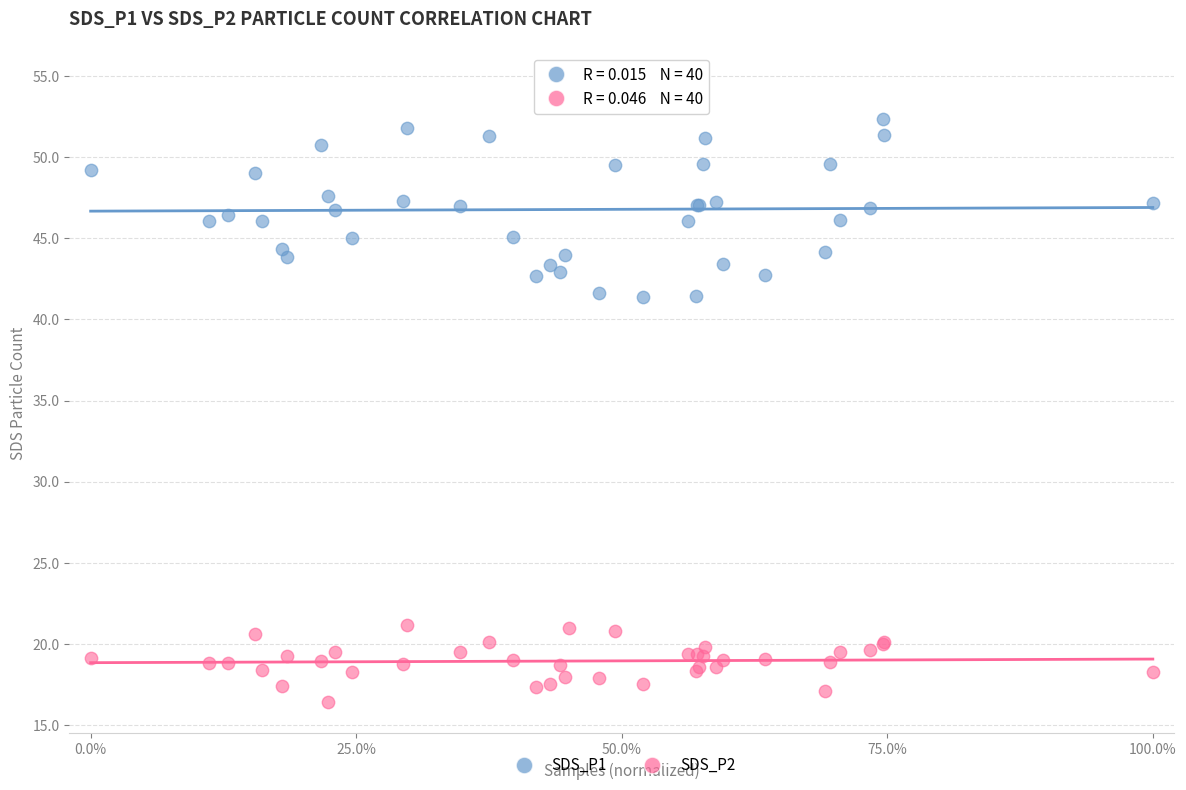

Which series reaches the minimum Y coordinate?

SDS_P2